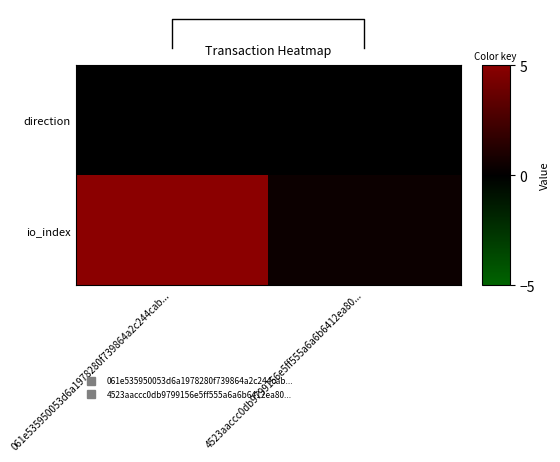

List the series in order of their peak value, lowest first.

direction, io_index